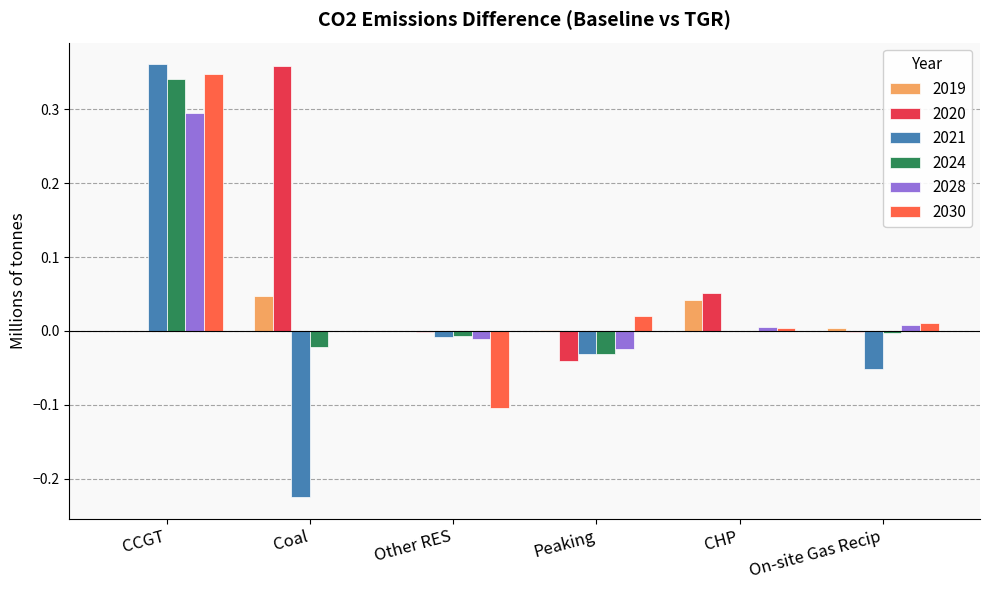

At which category is the sum across all series the highest?

CCGT